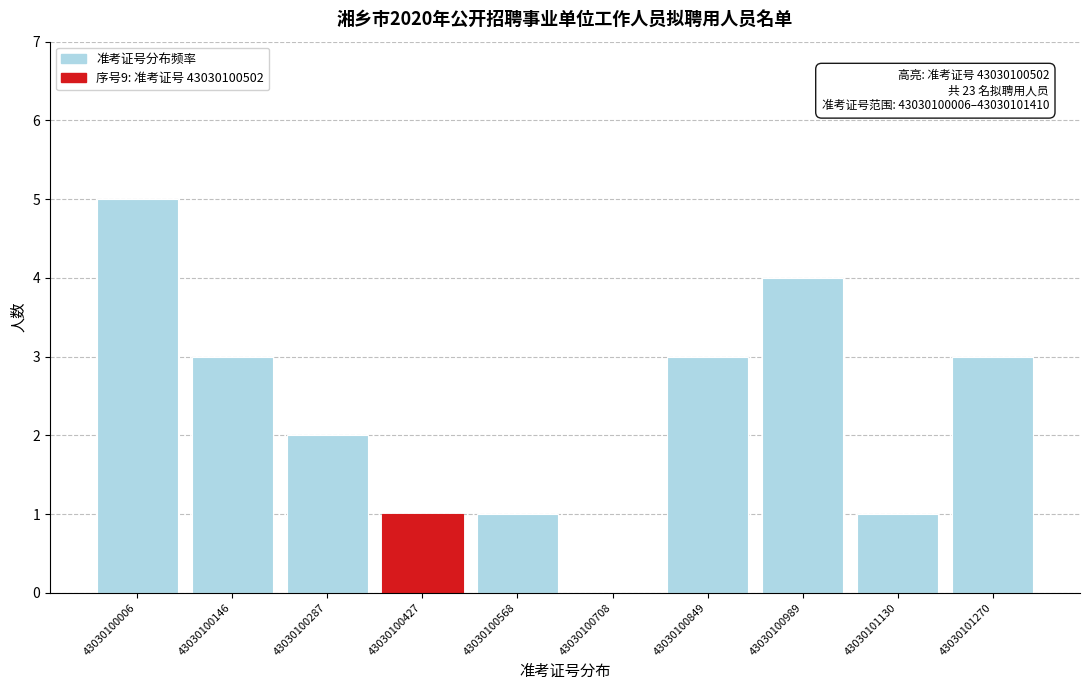

Reading left to right, extract all data points from this chart.

43030100006=5	43030100146=3	43030100287=2	43030100427=1	43030100568=1	43030100708=0	43030100849=3	43030100989=4	43030101130=1	43030101270=3